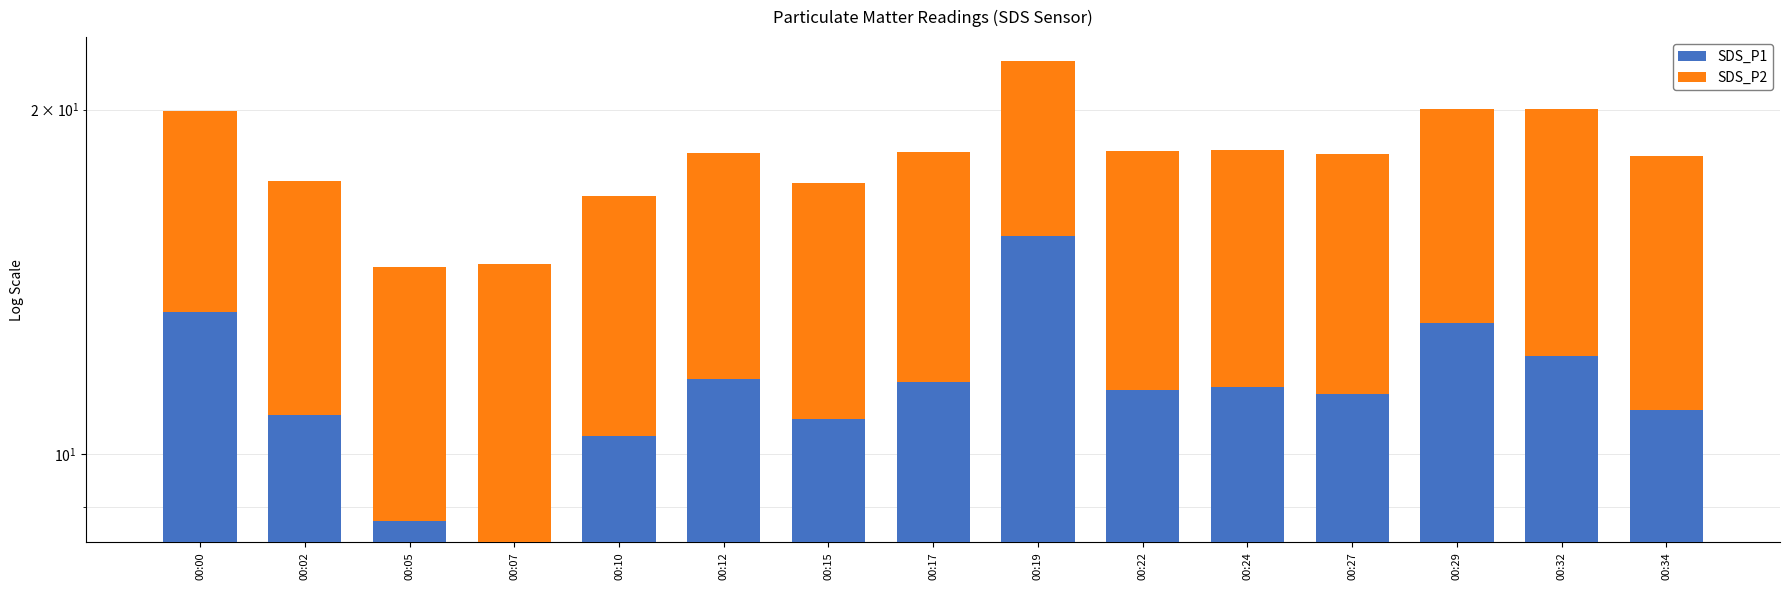

Rank the categories by SDS_P2 value from lowest to highest.

00:05, 00:07, 00:10, 00:02, 00:15, 00:19, 00:00, 00:12, 00:17, 00:24, 00:27, 00:29, 00:22, 00:34, 00:32